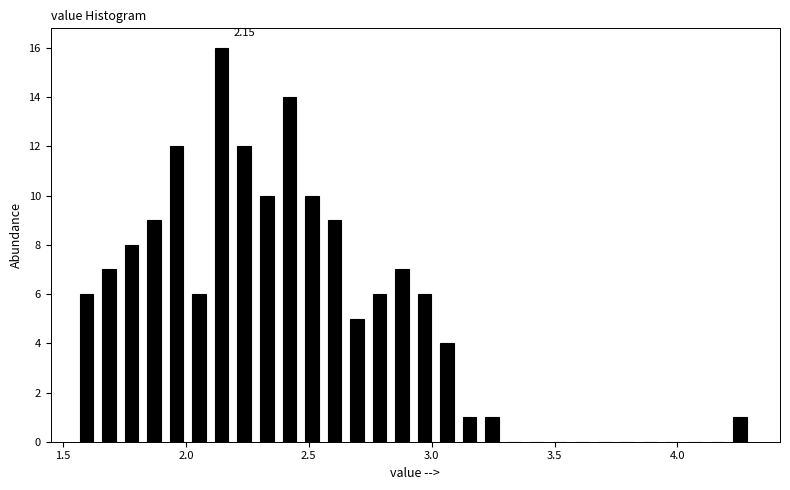

Around what value on the x-axis is the tallest bar? Give the approximate position of its centre, as read against the axis.

2.15